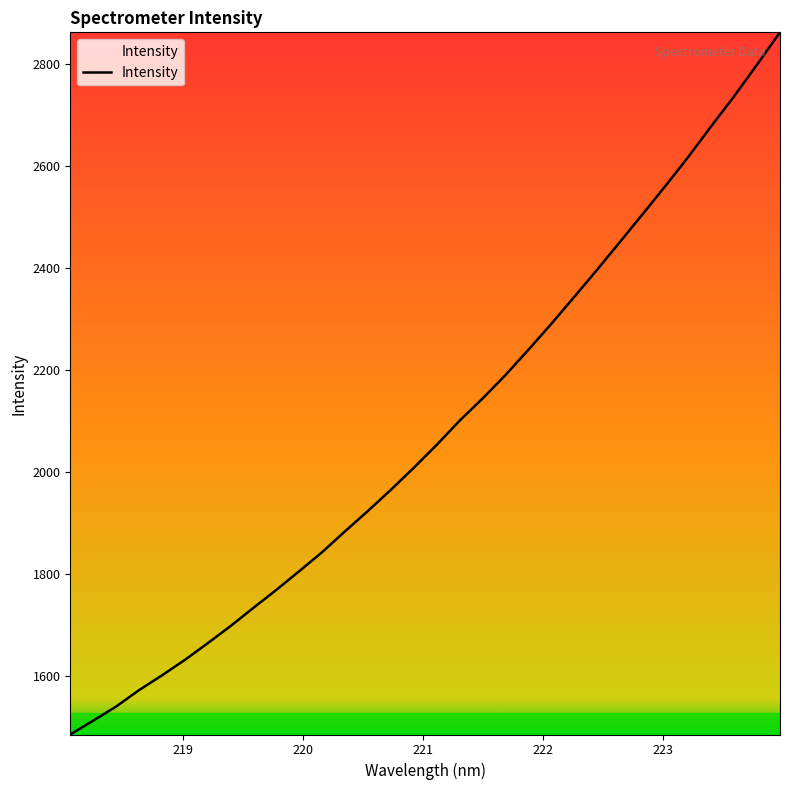

What is the minimum value shown in the chart?

1484.2